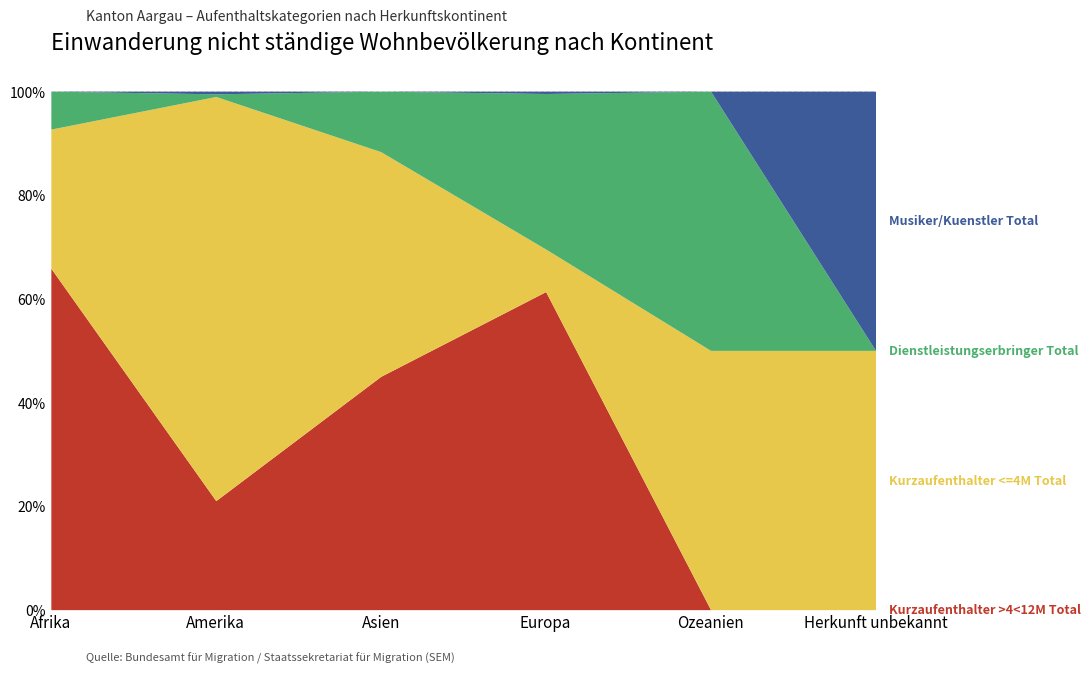

Where does the Kurzaufenthalter <=4M Total series first go above 78?

Amerika